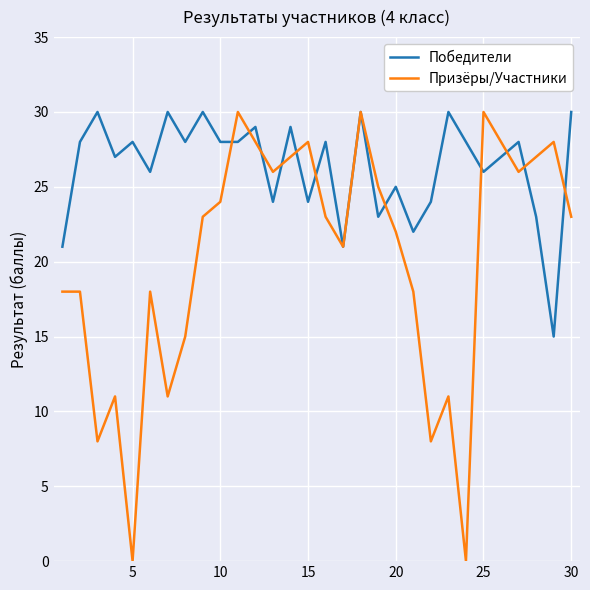

Which series has the largest total across all categories?

Победители